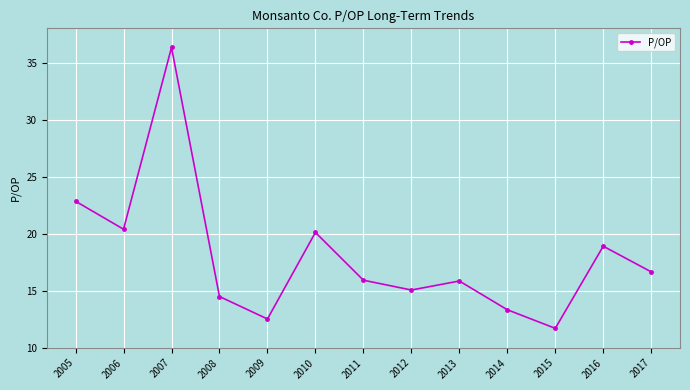

What is the value of the 4th point from the left?

14.5